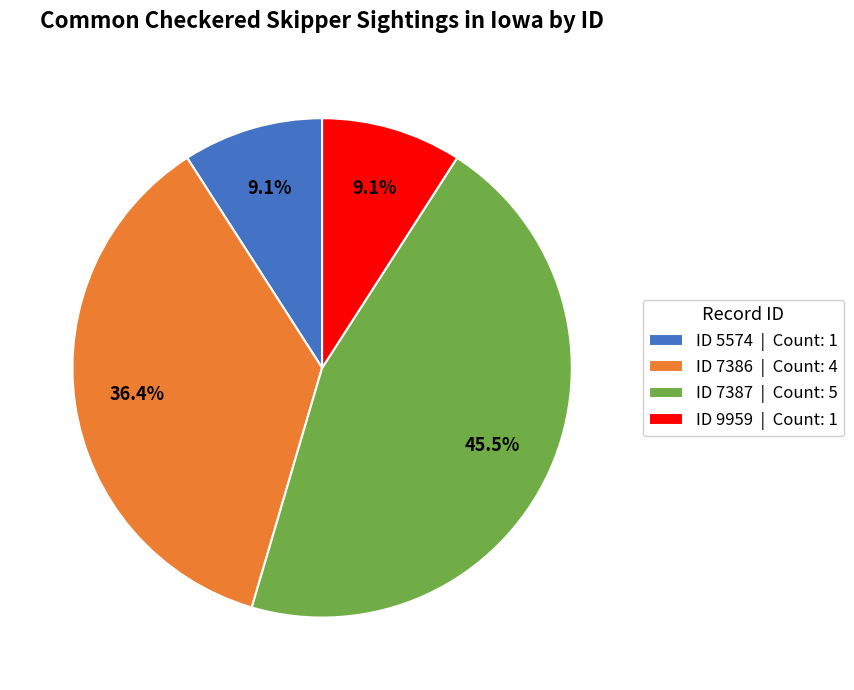

Does ID 5574 | Count: 1 account for over 50% of the chart?

No